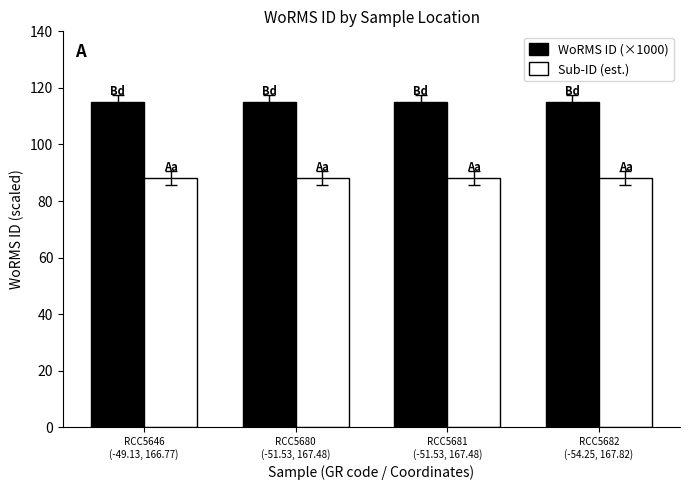

What is the difference between the highest and lowest values at RCC5646
(-49.13, 166.77)?

27